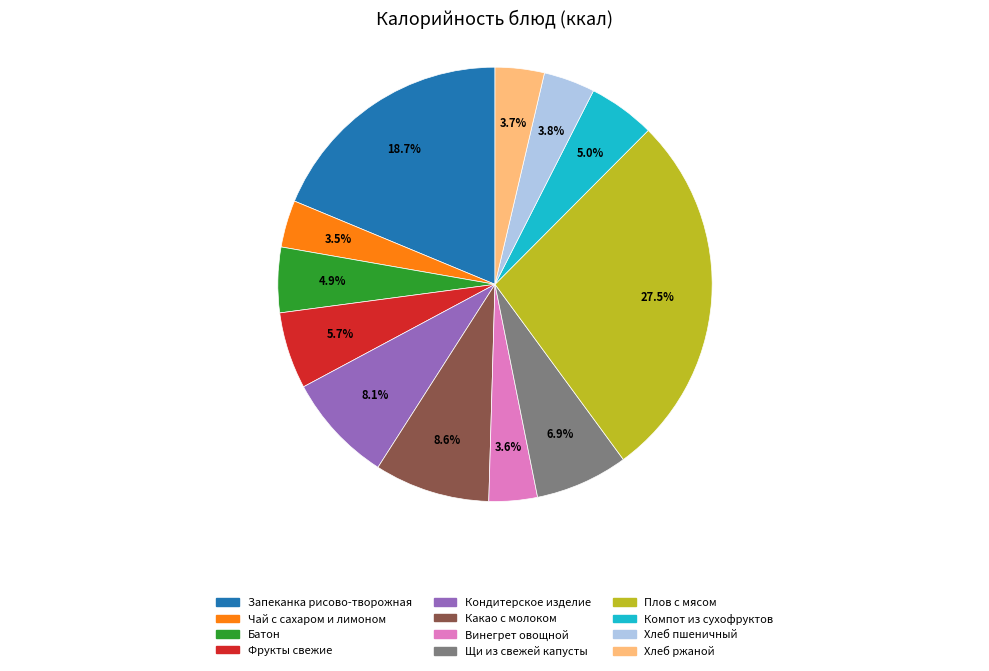

To the nearest percent, what is the difference between the Запеканка рисово-творожная and Фрукты свежие slice percentages?

13%